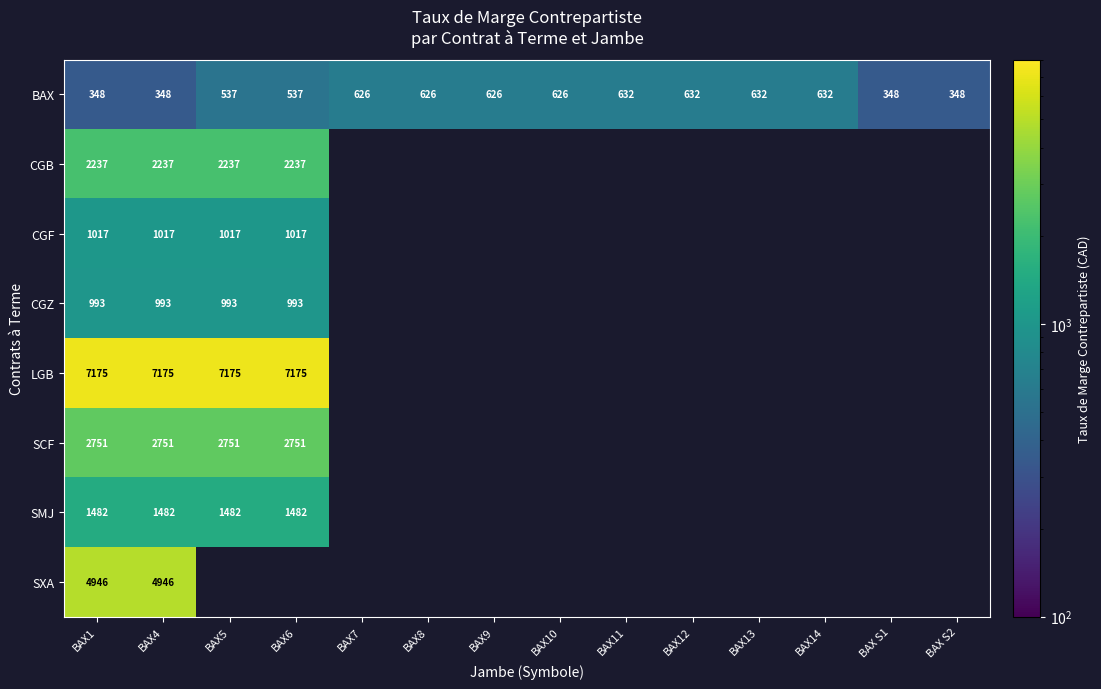

Is it true that CGB equals 3355 at BAX4?

False